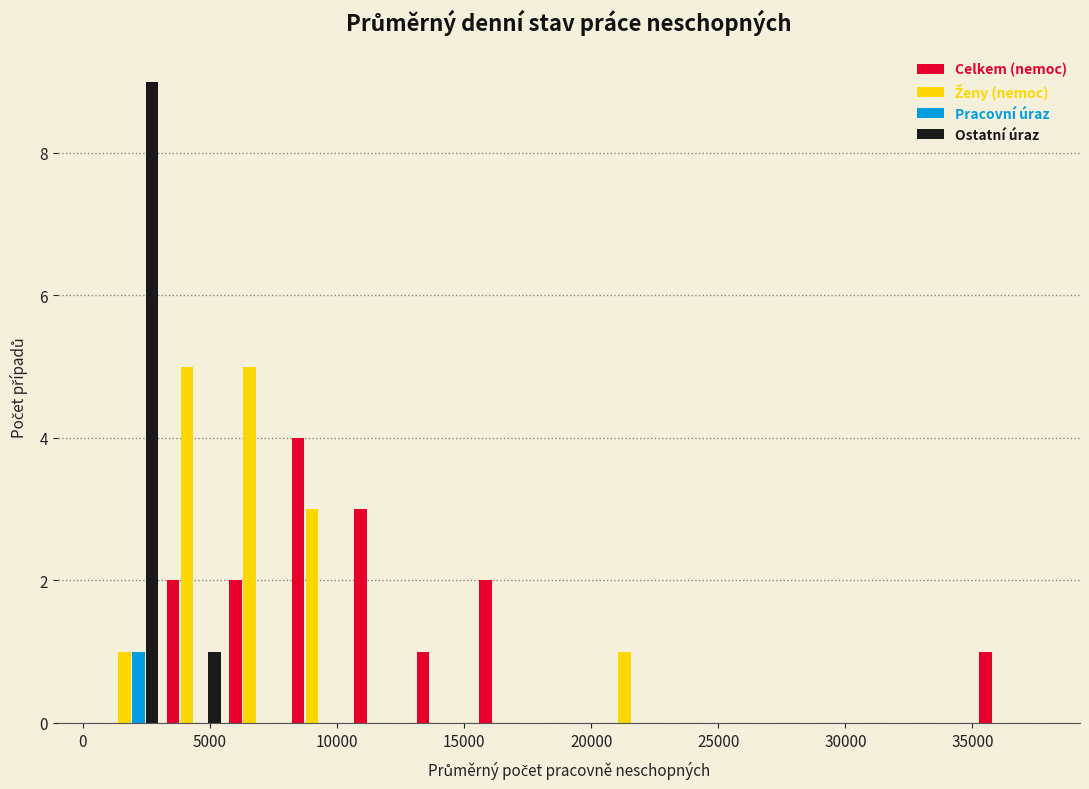

Reading left to right, list every range on the x-axis with the height of the bar of each series over it. Neither the bar edges nor the heights are printed on the chart, so give them approximately, as read against the axes.

500 to 3000: Celkem (nemoc)=0	Ženy (nemoc)=1	Pracovní úraz=1	Ostatní úraz=9
3000 to 5500: Celkem (nemoc)=2	Ženy (nemoc)=5	Pracovní úraz=0	Ostatní úraz=1
5500 to 8000: Celkem (nemoc)=2	Ženy (nemoc)=5	Pracovní úraz=0	Ostatní úraz=0
8000 to 10500: Celkem (nemoc)=4	Ženy (nemoc)=3	Pracovní úraz=0	Ostatní úraz=0
10500 to 13000: Celkem (nemoc)=3	Ženy (nemoc)=0	Pracovní úraz=0	Ostatní úraz=0
13000 to 15500: Celkem (nemoc)=1	Ženy (nemoc)=0	Pracovní úraz=0	Ostatní úraz=0
15500 to 18000: Celkem (nemoc)=2	Ženy (nemoc)=0	Pracovní úraz=0	Ostatní úraz=0
18000 to 20500: Celkem (nemoc)=0	Ženy (nemoc)=0	Pracovní úraz=0	Ostatní úraz=0
20500 to 23000: Celkem (nemoc)=0	Ženy (nemoc)=1	Pracovní úraz=0	Ostatní úraz=0
23000 to 25500: Celkem (nemoc)=0	Ženy (nemoc)=0	Pracovní úraz=0	Ostatní úraz=0
25500 to 27500: Celkem (nemoc)=0	Ženy (nemoc)=0	Pracovní úraz=0	Ostatní úraz=0
27500 to 30000: Celkem (nemoc)=0	Ženy (nemoc)=0	Pracovní úraz=0	Ostatní úraz=0
30000 to 32500: Celkem (nemoc)=0	Ženy (nemoc)=0	Pracovní úraz=0	Ostatní úraz=0
32500 to 35000: Celkem (nemoc)=0	Ženy (nemoc)=0	Pracovní úraz=0	Ostatní úraz=0
35000 to 37500: Celkem (nemoc)=1	Ženy (nemoc)=0	Pracovní úraz=0	Ostatní úraz=0